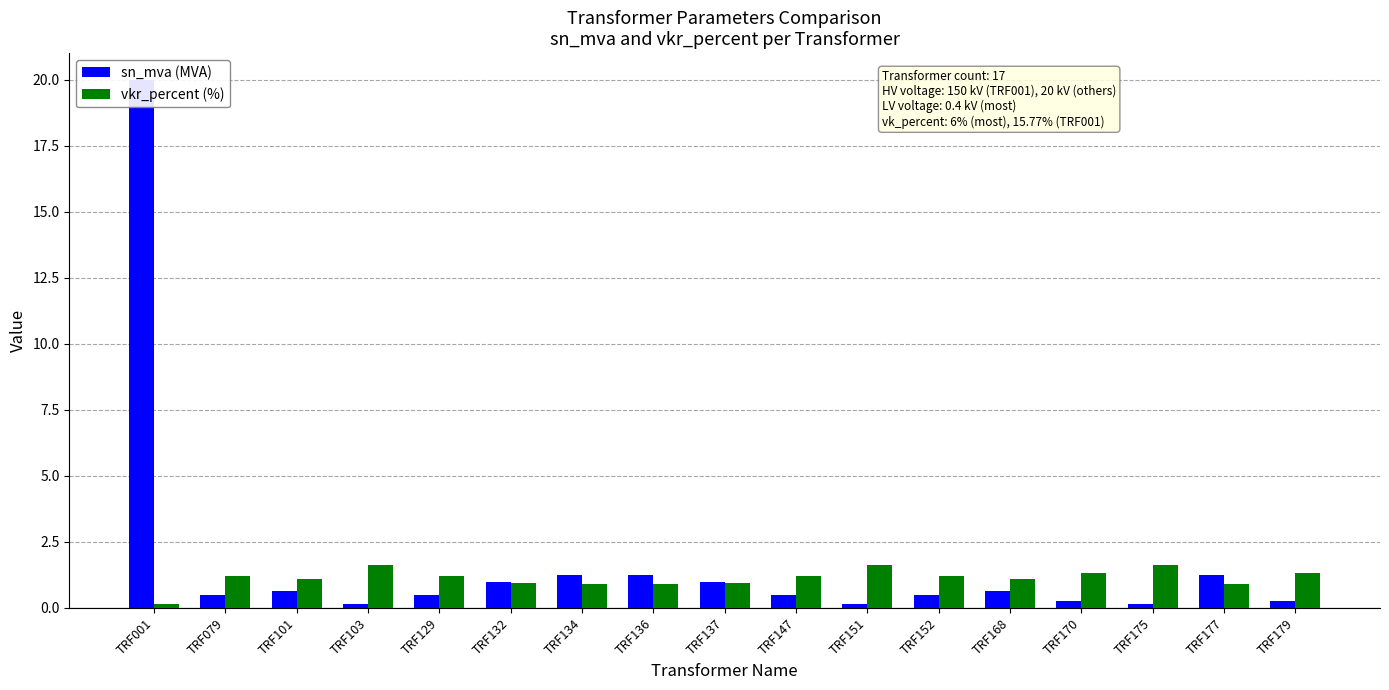

What is the average value of the vkr_percent (%) series?

1.1